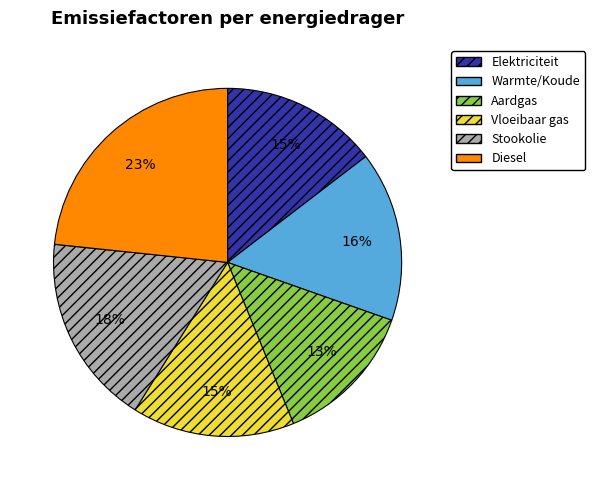

To the nearest percent, what portion does Stookolie represent?

18%